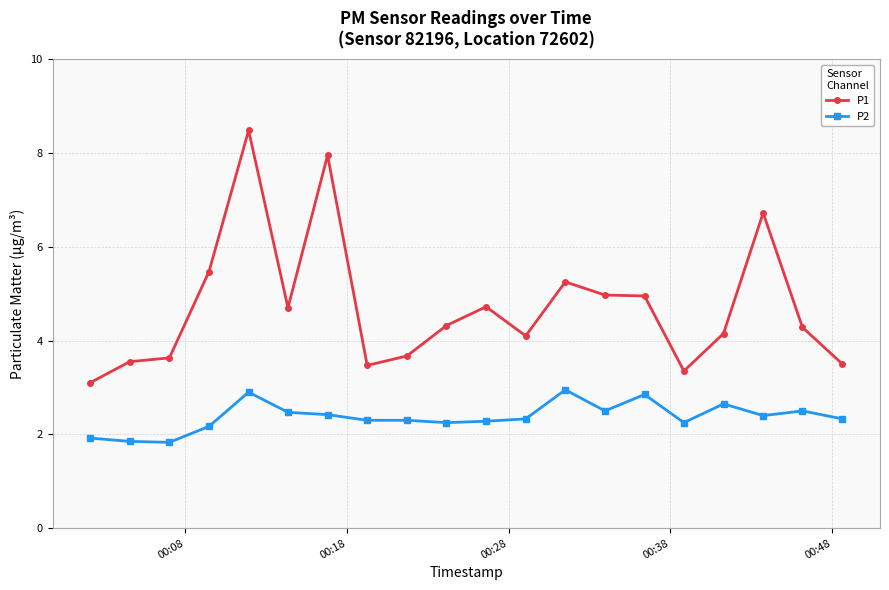

True or false: P1 and P2 intersect in this chart.

False